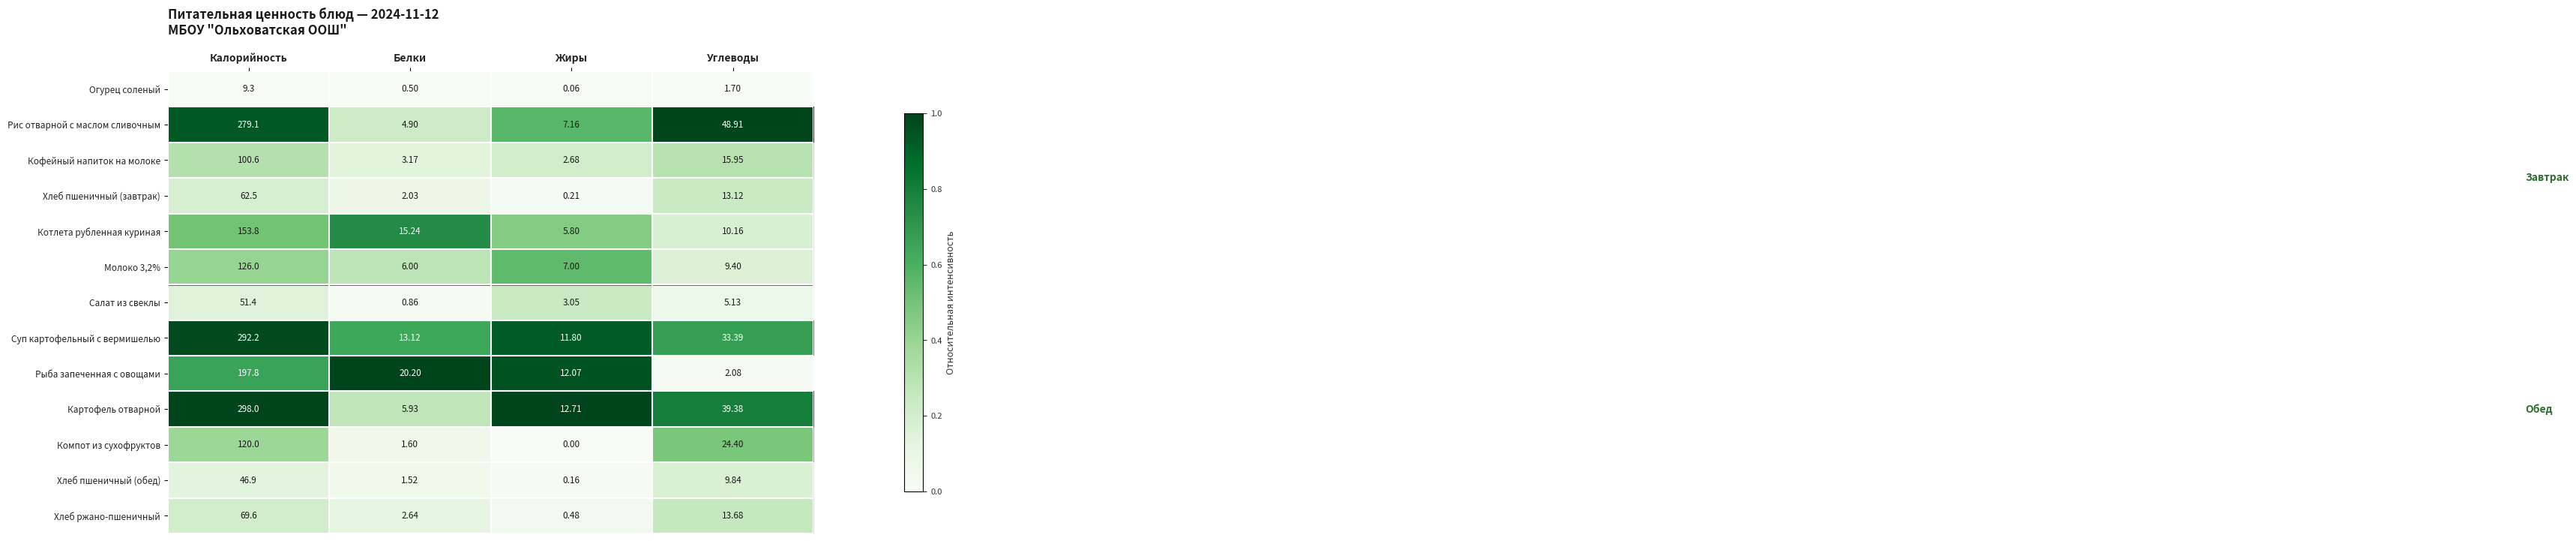

At which category is the sum across all series the highest?

Калорийность